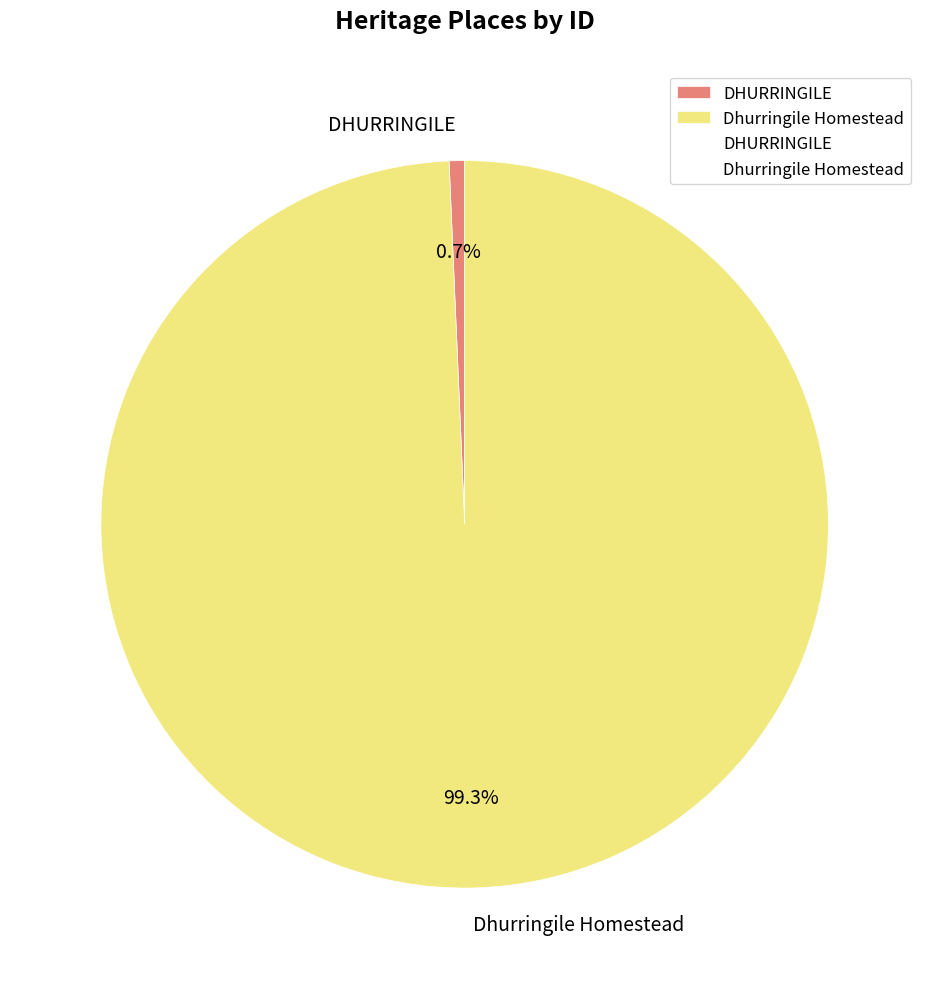

How many slices are in this pie chart?

2